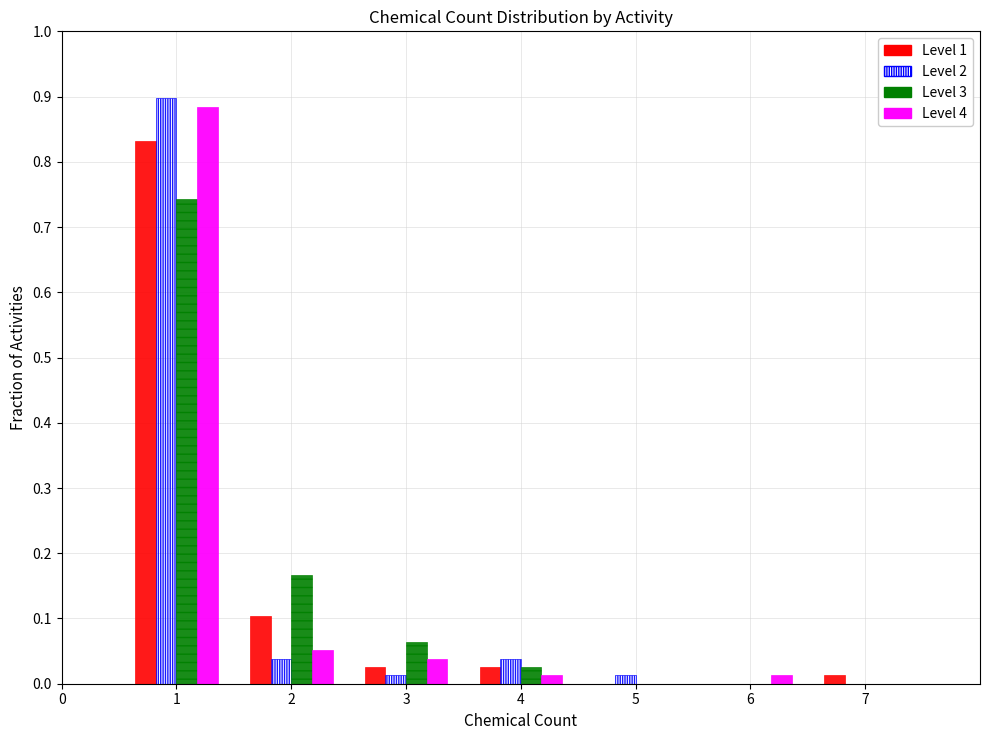

Reading left to right, list every range on the x-axis with the height of the bar of each series over it. The values are not printed on the chart, so give them approximately, as read against the axis.

0.5 to 1.5: Level 1=0.83	Level 2=0.90	Level 3=0.74	Level 4=0.88
1.5 to 2.5: Level 1=0.10	Level 2=0.04	Level 3=0.17	Level 4=0.05
2.5 to 3.5: Level 1=0.03	Level 2=0.01	Level 3=0.06	Level 4=0.04
3.5 to 4.5: Level 1=0.03	Level 2=0.04	Level 3=0.03	Level 4=0.01
4.5 to 5.5: Level 1=0	Level 2=0.01	Level 3=0	Level 4=0
5.5 to 6.5: Level 1=0	Level 2=0	Level 3=0	Level 4=0.01
6.5 to 7.5: Level 1=0.01	Level 2=0	Level 3=0	Level 4=0